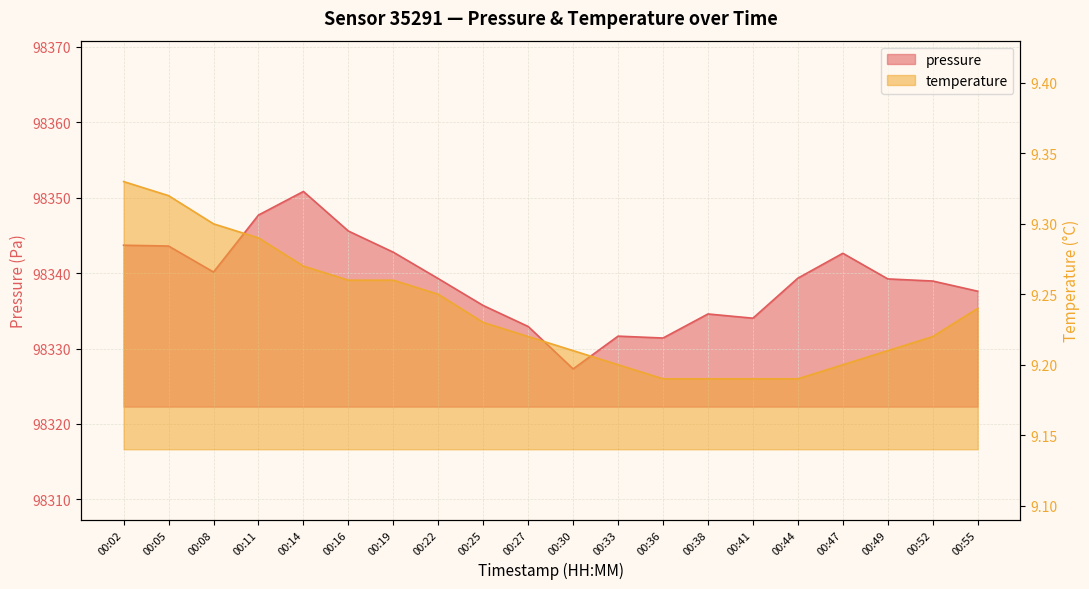

How many lines are shown in the chart?

2